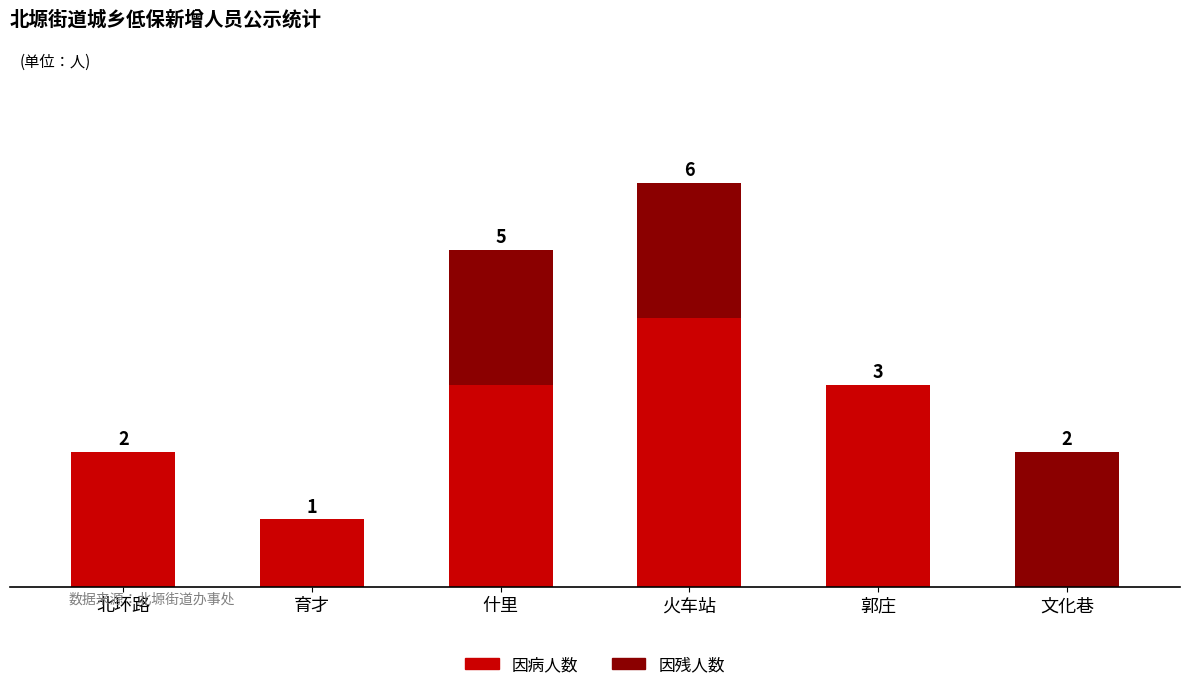

At which category is the sum across all series the highest?

火车站